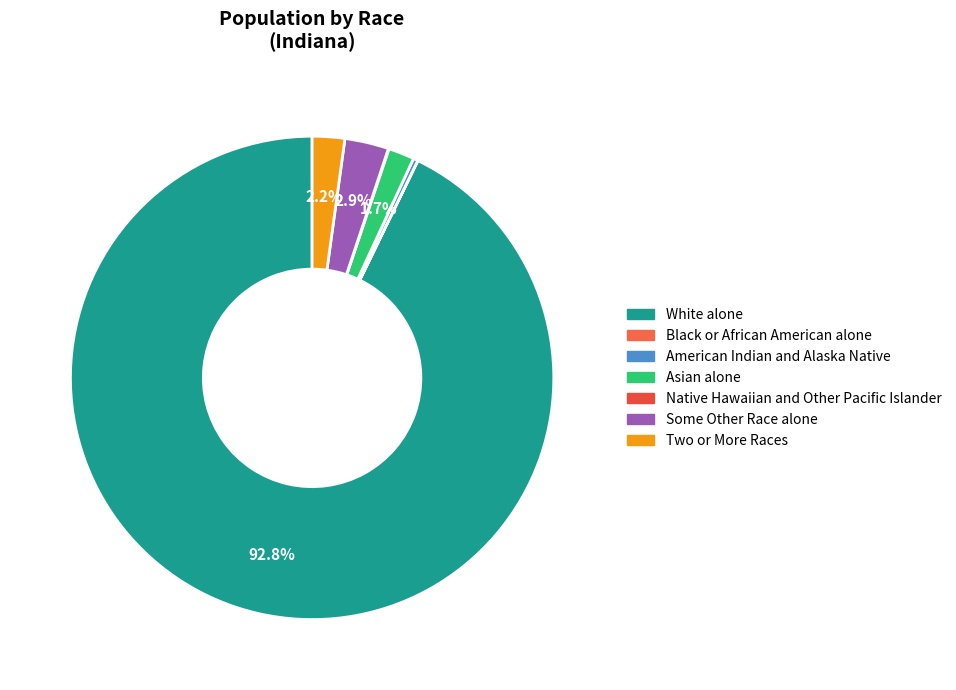

Combined, what portion of the pie is American Indian and Alaska Native and Native Hawaiian and Other Pacific Islander?

0.4%